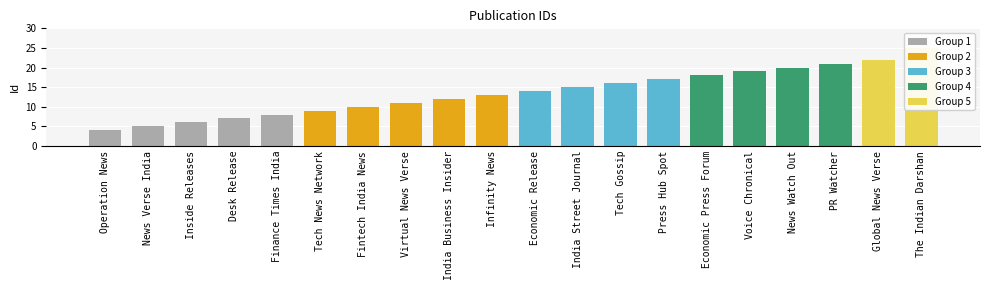

Which category has the highest value across all series?

The Indian Darshan